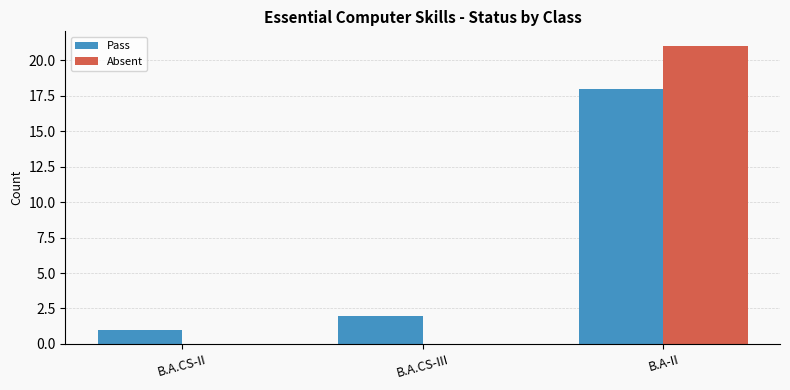

The Pass series shows 18 at B.A-II. True or false?

True